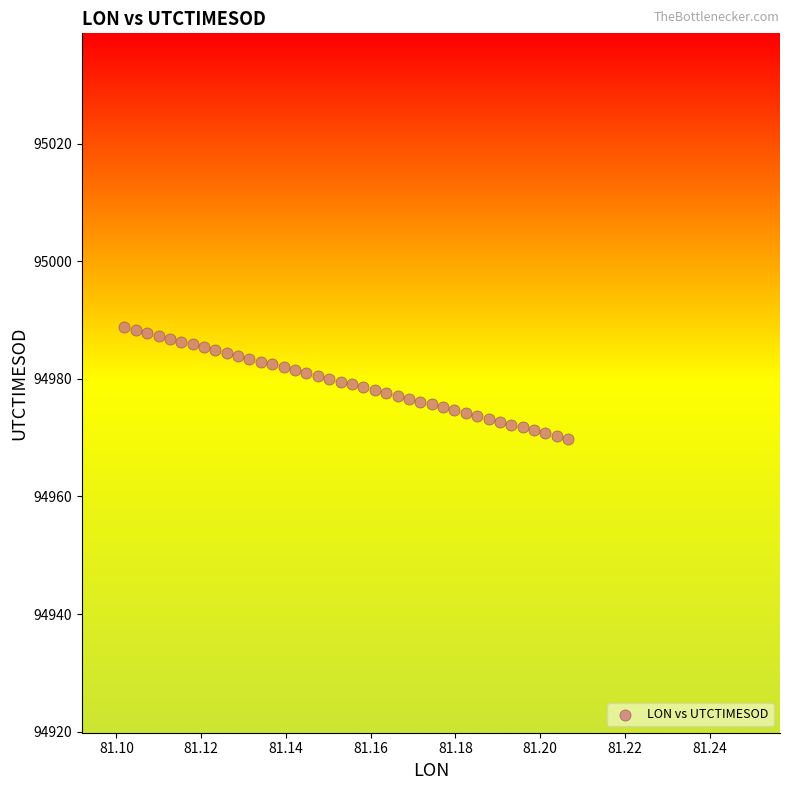

What is the range of Y values (max minus min)?

19.0